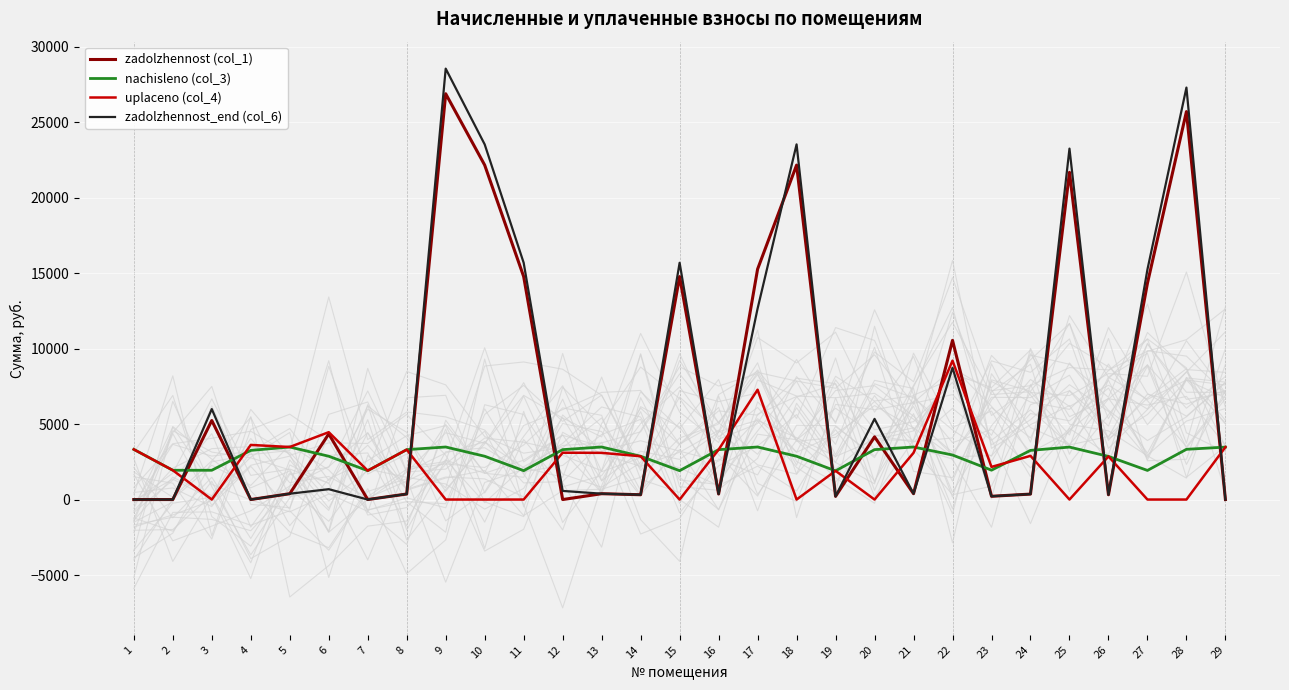

Is it true that zadolzhennost (col_1) equals 90.8 at 19?

False